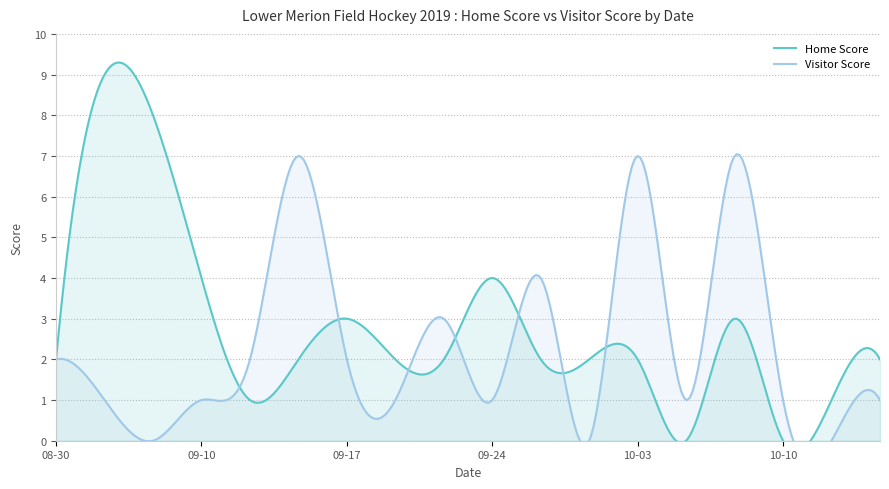

What is the total value across all series at 2019-09-21?

5